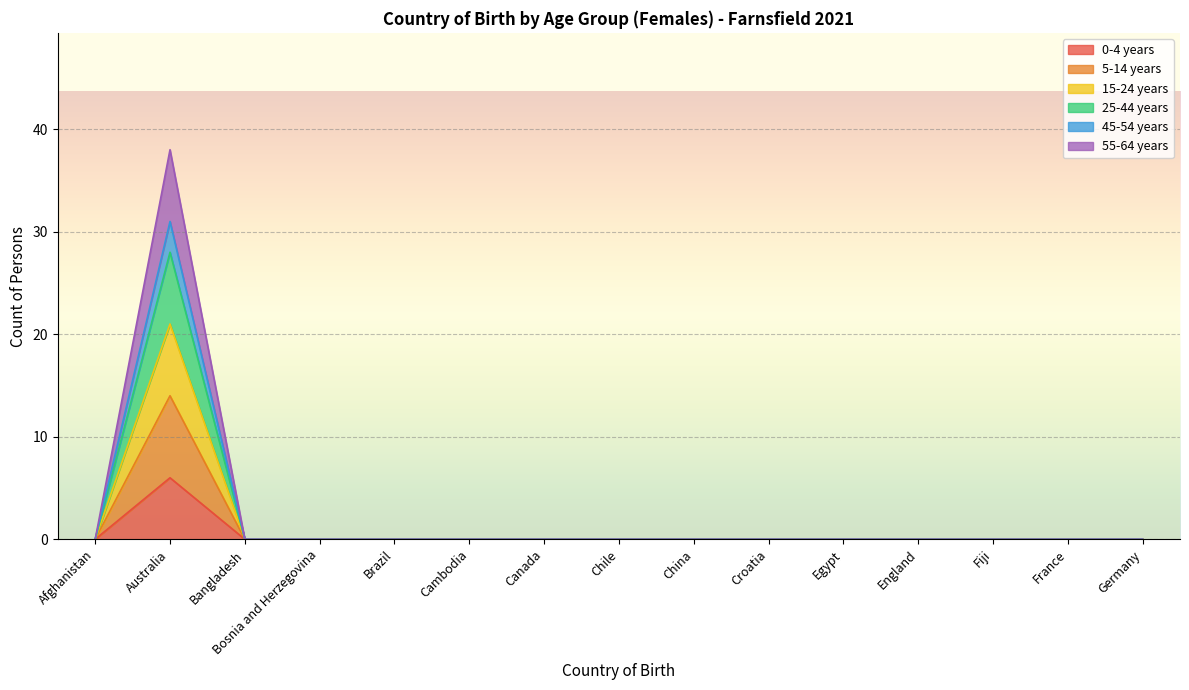

Does the chart display data point markers on the line(s)?

No